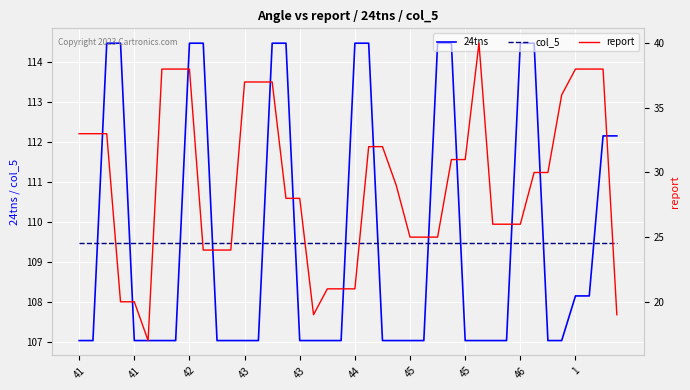

Which series changed the most between 28 and 30?

report